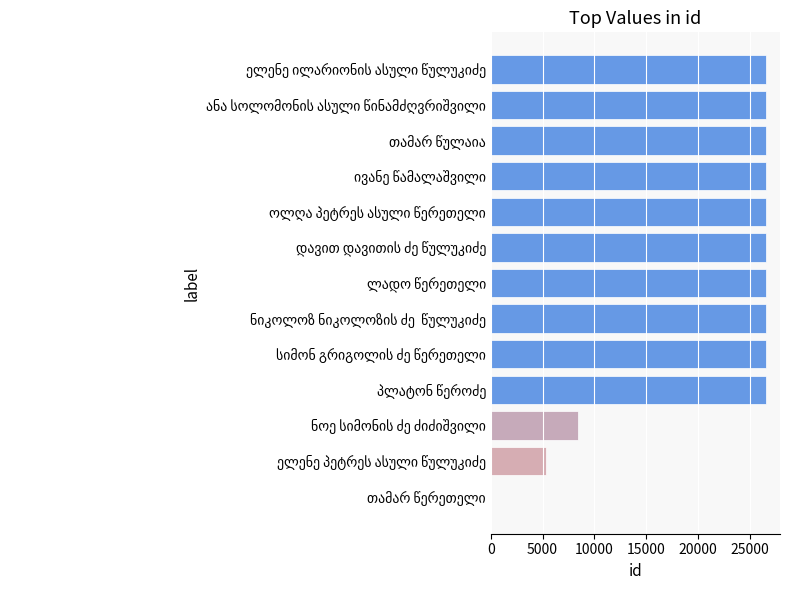

What is the sum of all values?

279587